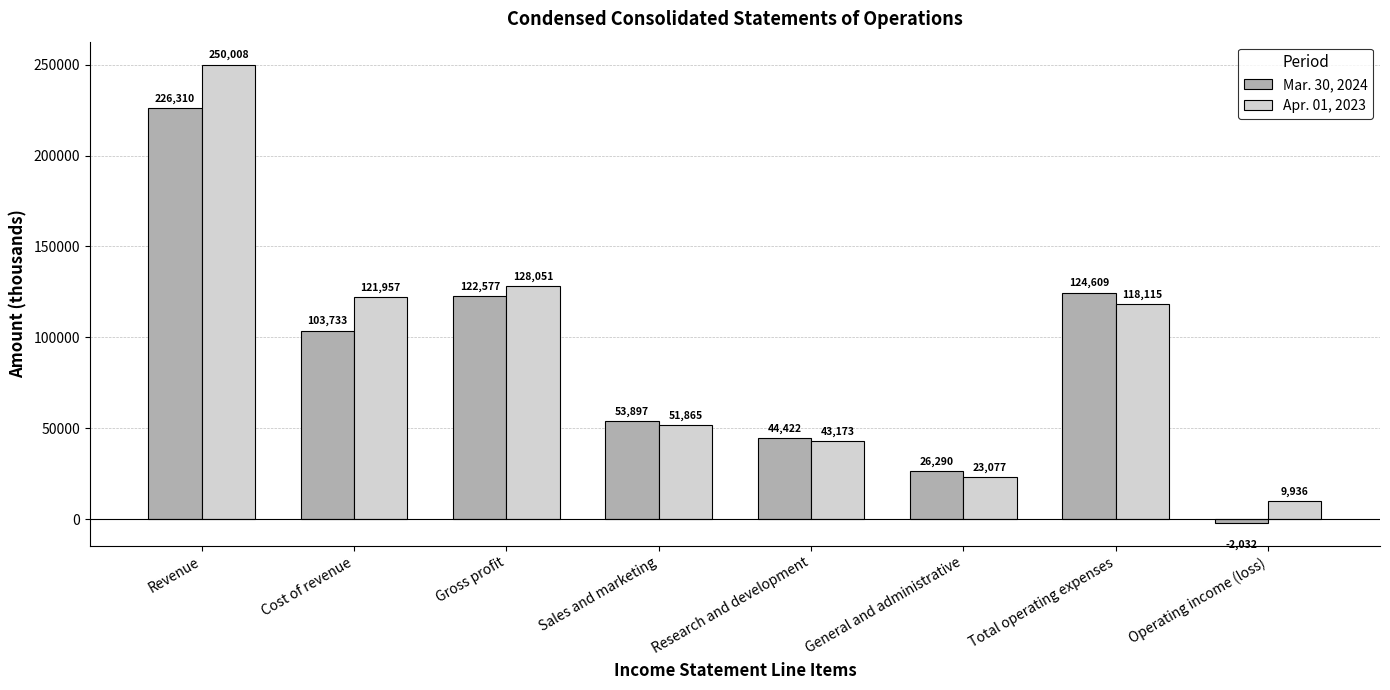

Which series changed the most between Research and development and Operating income (loss)?

Mar. 30, 2024